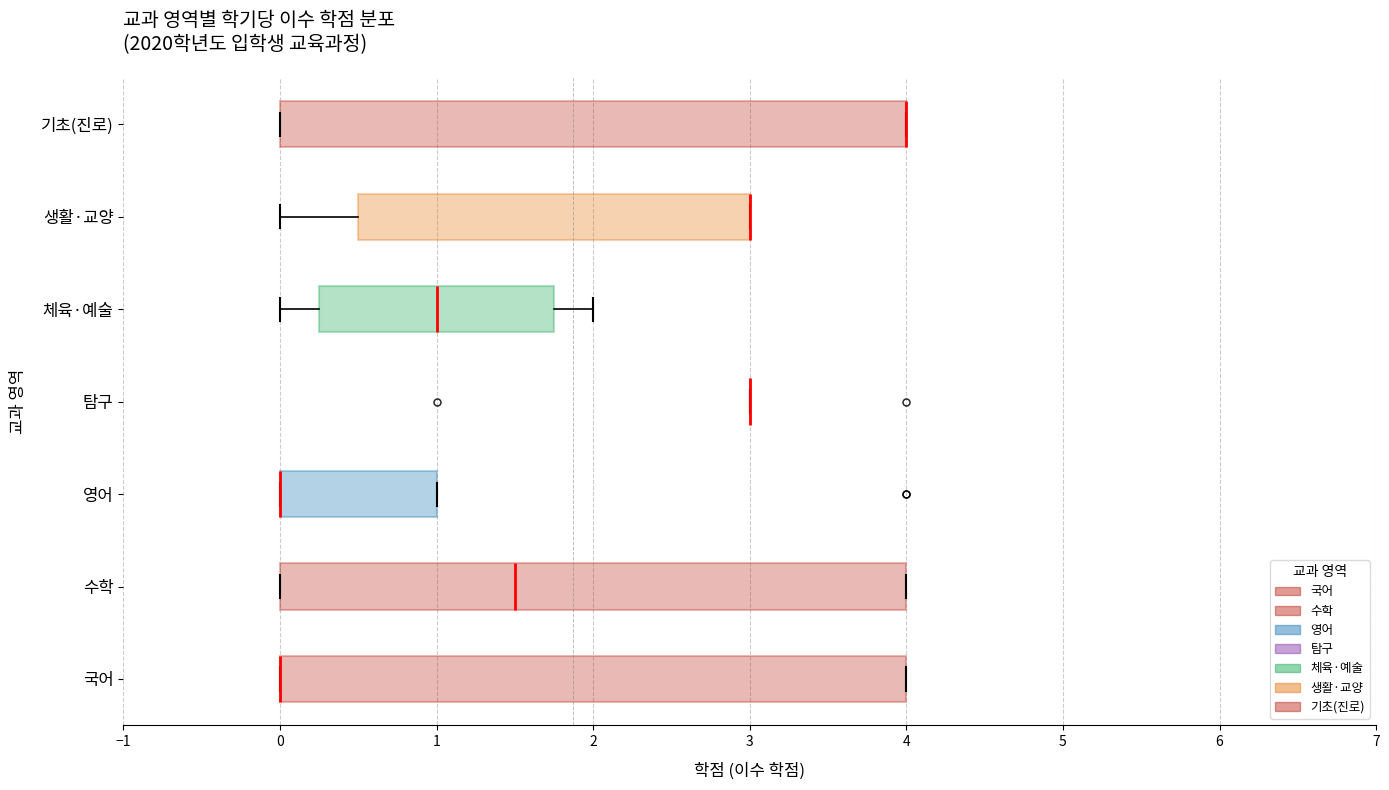

Reading bottom to top, read every box against the x-axis: the position of its median line, the range the box covers, and the ends of its whiskers. The values are not printed on the chart, so give them approximately, as read against the axis.

국어: median 0.0 (drawn on the box's left edge), box 0.0 to 4.0, whiskers 0.0 to 4.0
수학: median 1.5, box 0.0 to 4.0, whiskers 0.0 to 4.0
영어: median 0.0 (drawn on the box's left edge), box 0.0 to 1.0, whiskers 0.0 to 1.0
탐구: box collapsed to a line at 3.0, whiskers 3.0 to 3.0
체육·예술: median 1.0, box 0.3 to 1.8, whiskers 0.0 to 2.0
생활·교양: median 3.0 (drawn on the box's right edge), box 0.5 to 3.0, whiskers 0.0 to 3.0
기초(진로): median 4.0 (drawn on the box's right edge), box 0.0 to 4.0, whiskers 0.0 to 4.0